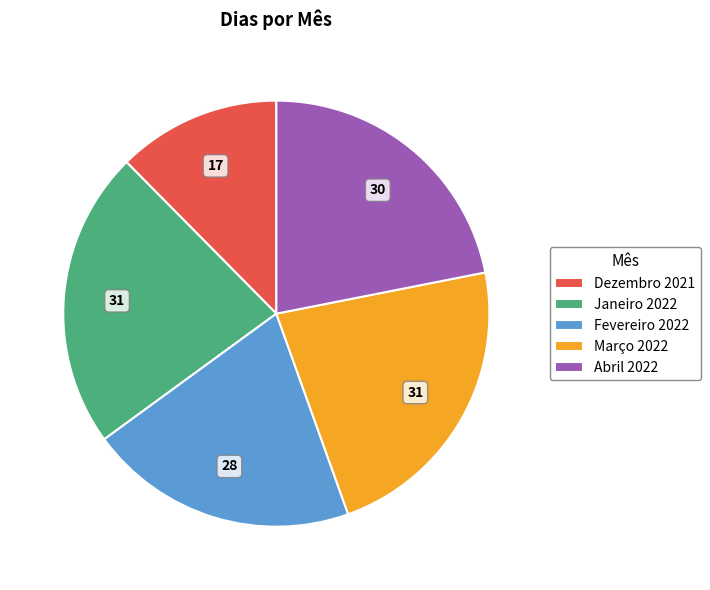

Which slice is the smallest?

Dezembro 2021